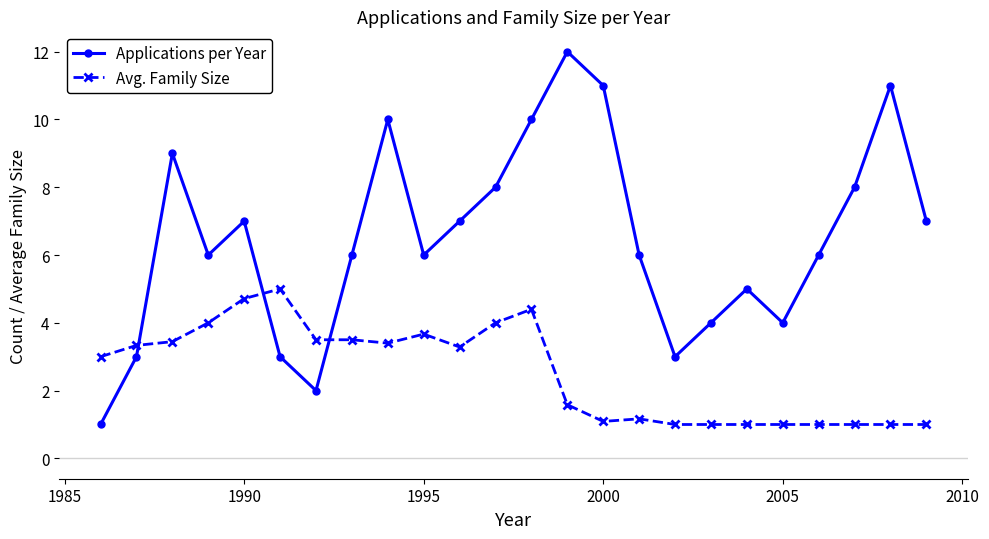

Rank the series by their maximum value, from lowest to highest.

Avg. Family Size, Applications per Year